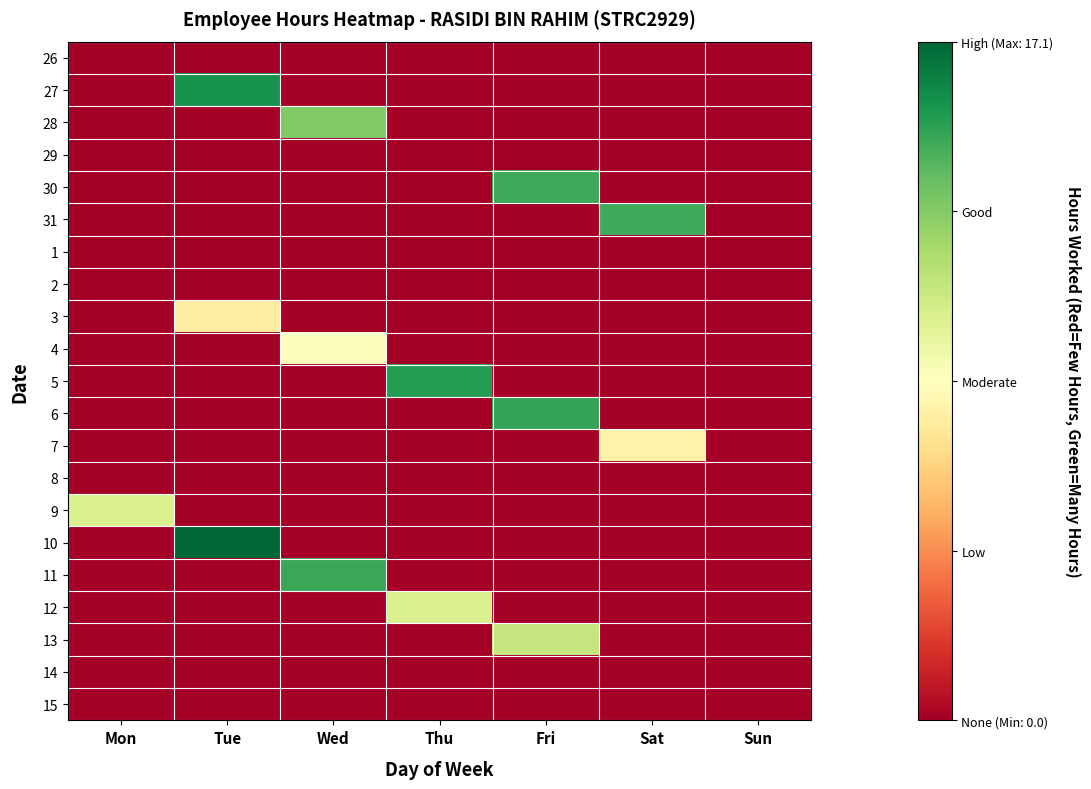

What is the total value across all series at Sat?

22.4